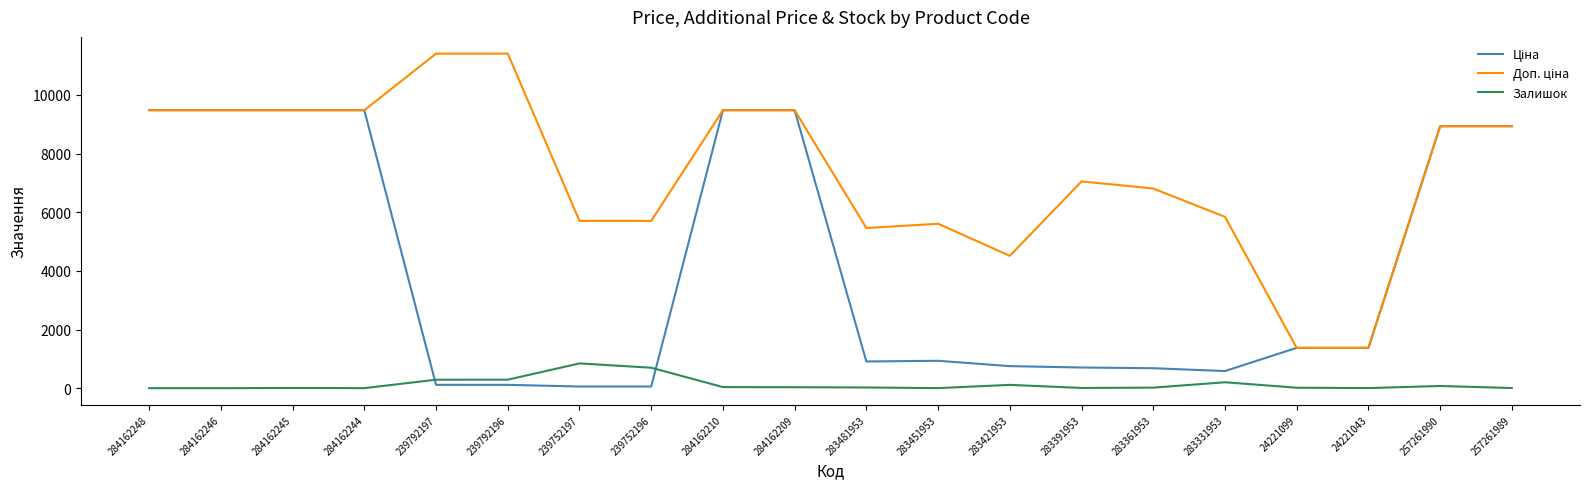

Is it true that Залишок equals 4.0 at 24221043?

True